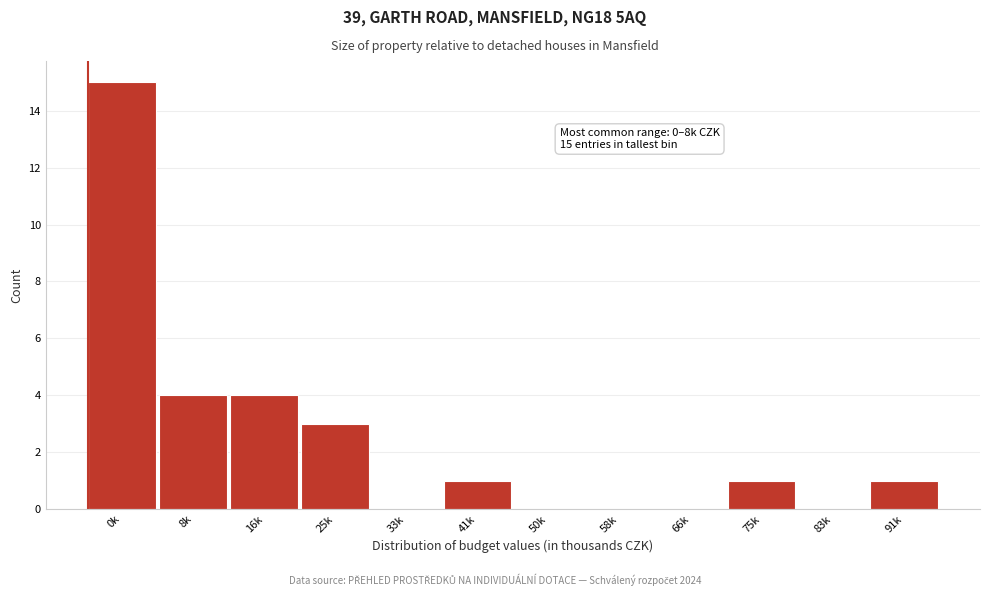

Reading right to left, extract all data points from this chart.

91k=1	83k=0	75k=1	66k=0	58k=0	50k=0	41k=1	33k=0	25k=3	16k=4	8k=4	0k=15